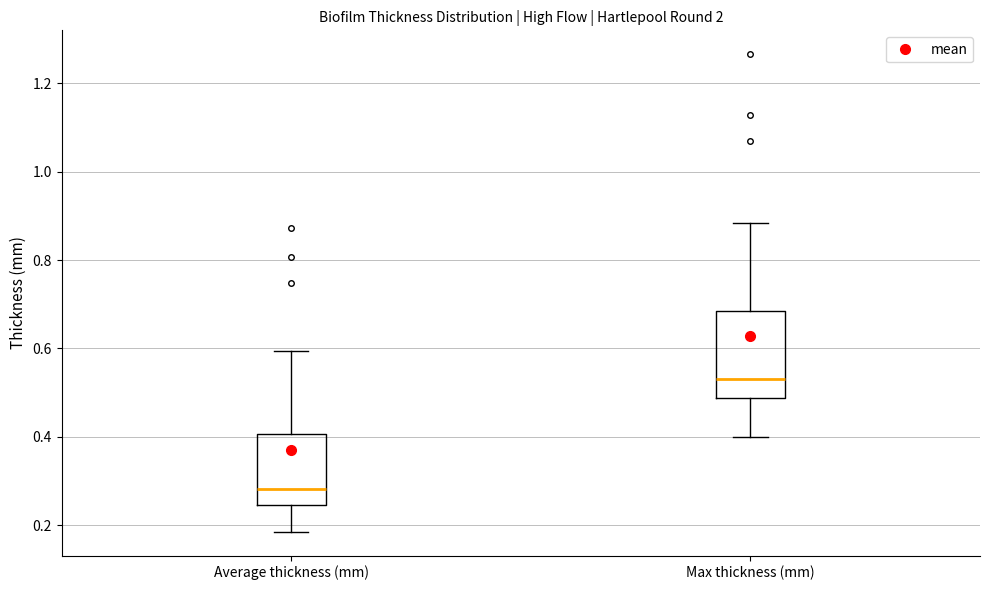

Comparing the boxes themselves (not the whiskers), which one is the tallest?

Max thickness (mm)